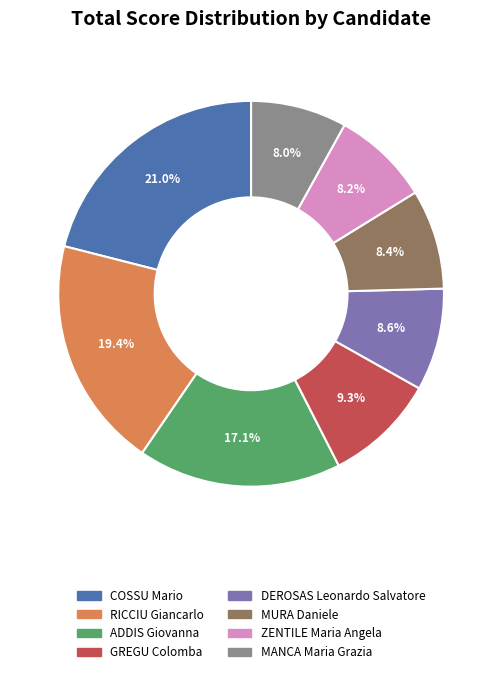

Approximately how many times larger is the value at RICCIU Giancarlo compared to COSSU Mario?

0.9